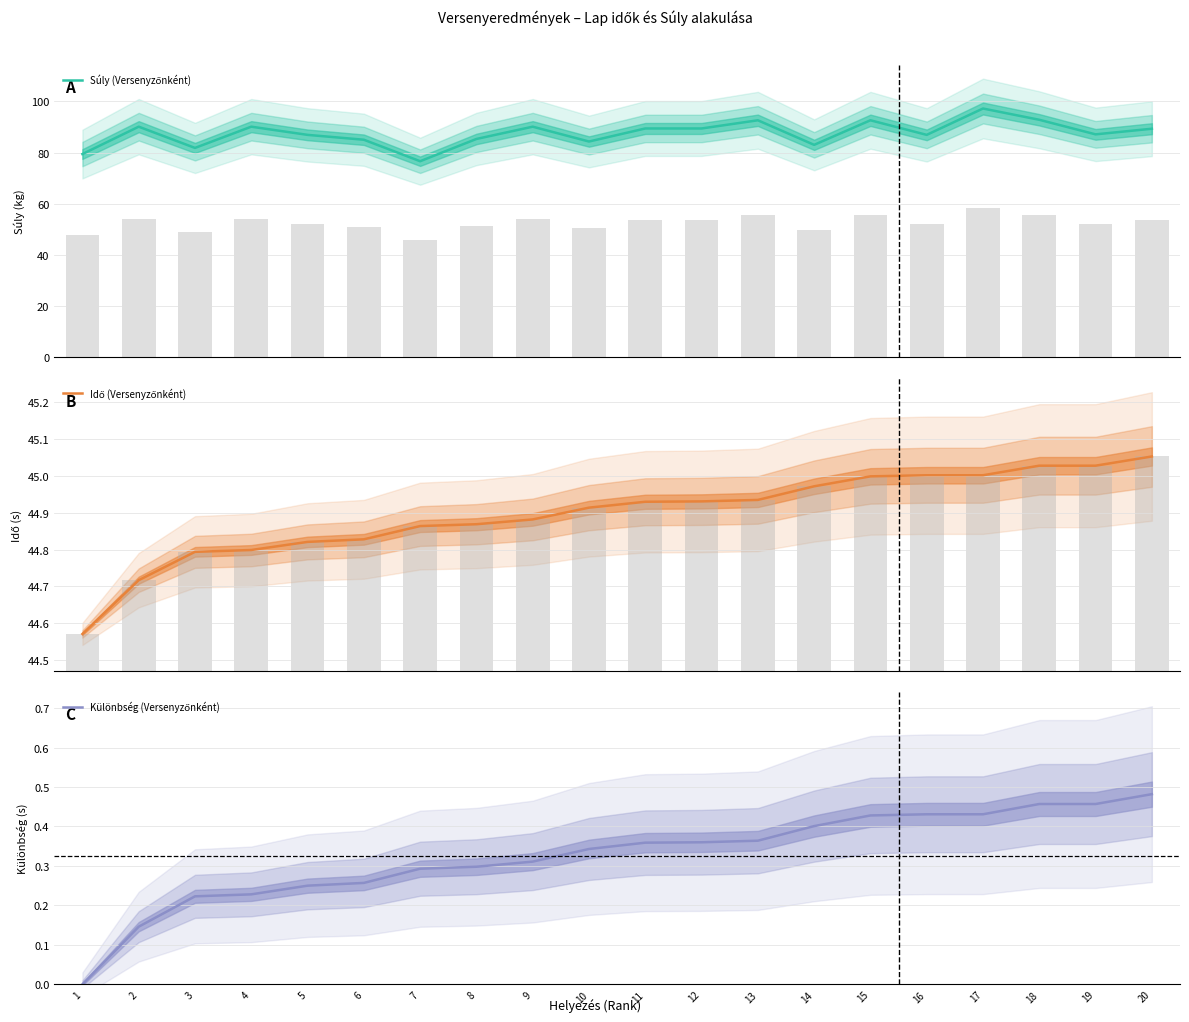

What is the value of the Idő (Versenyzőnként) bar at the 13th from the left?

44.9